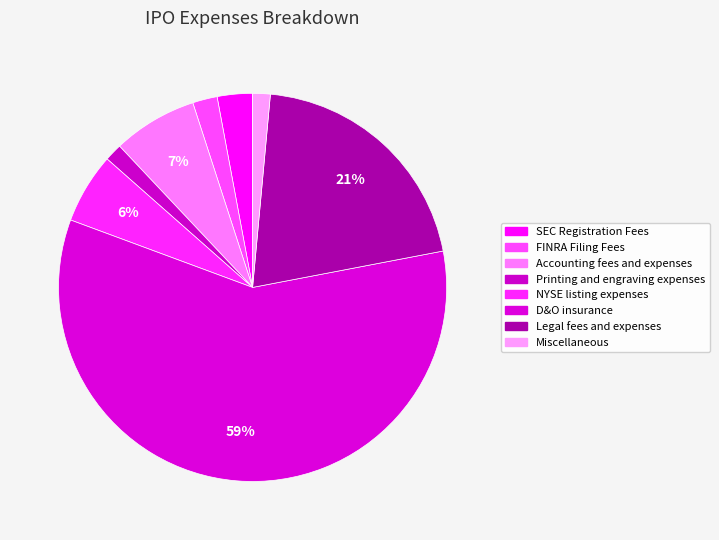

Between SEC Registration Fees and D&O insurance, which is larger?

D&O insurance